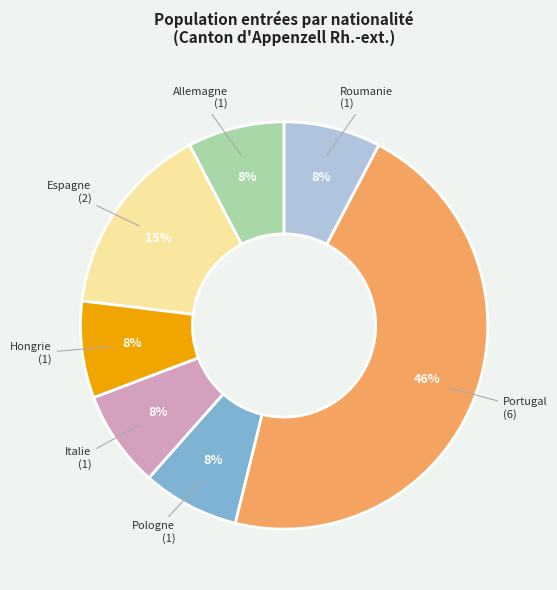

Does any single category account for the majority?

No